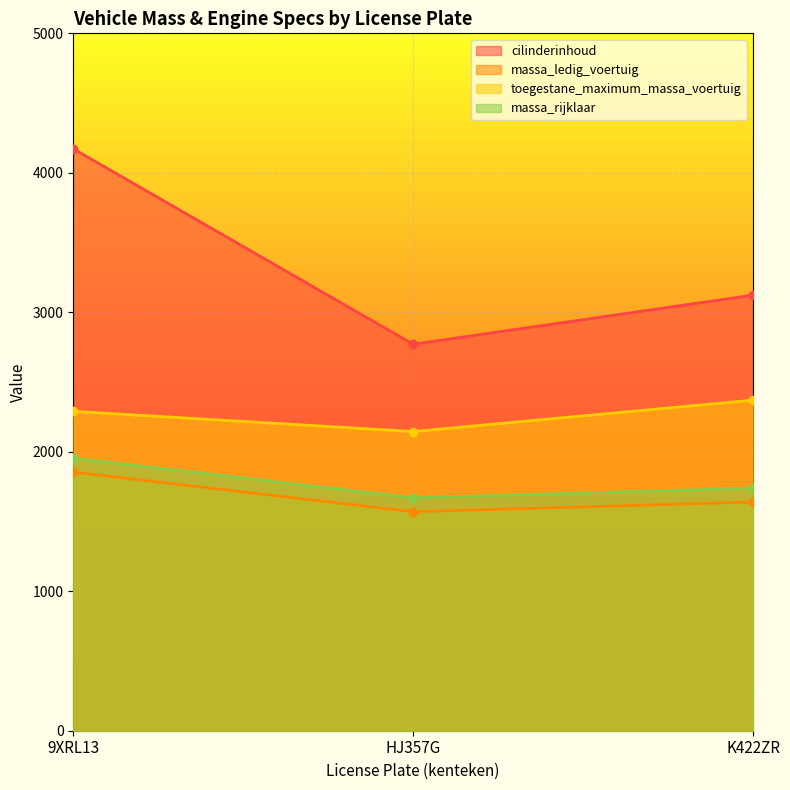

Count the number of categories in the chart.

3